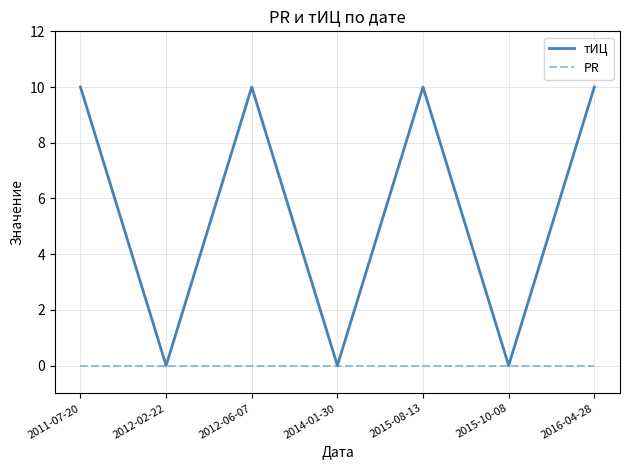

Which series has the largest range (max minus min)?

тИЦ